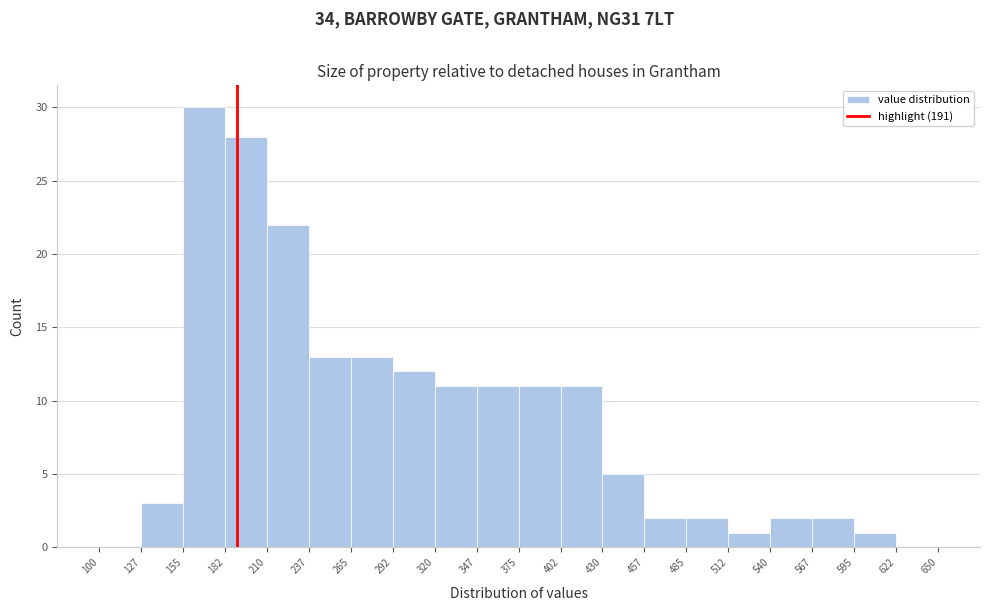

Over which range of the x-axis is the bar tallest?

155 to 182